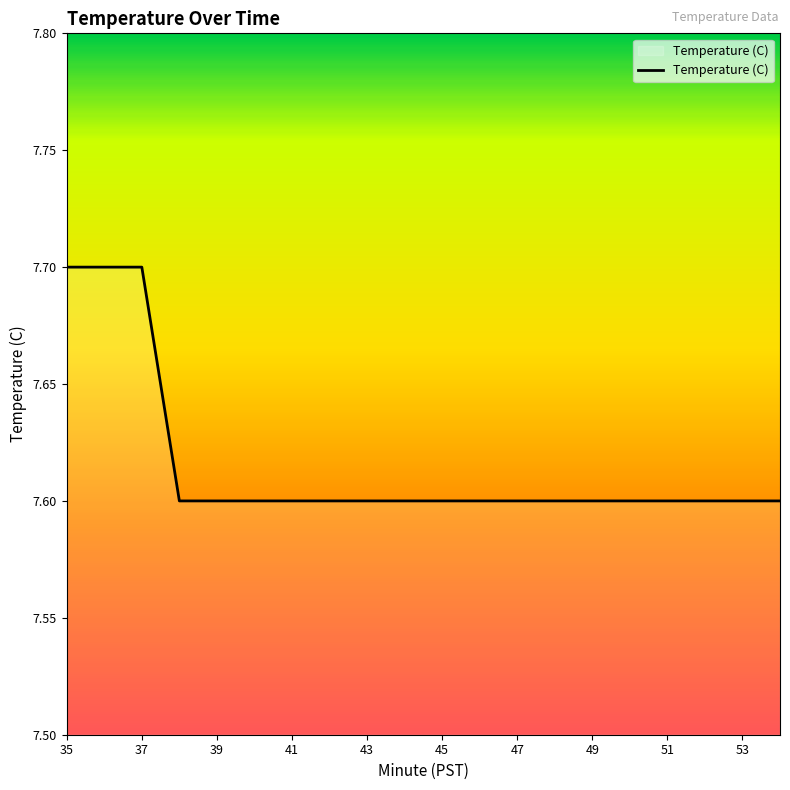

What is the greatest value displayed?

7.7